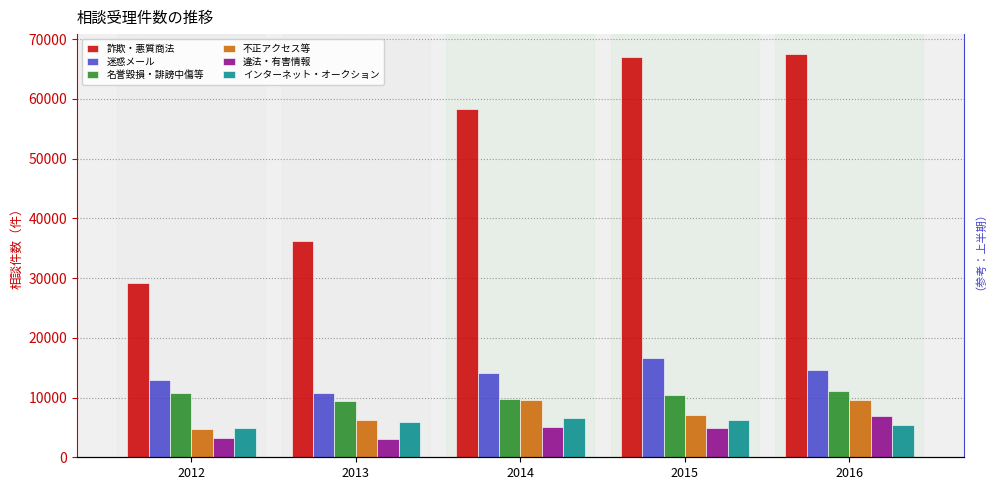

Between 2014 and 2016, which series saw the biggest shift?

詐欺・悪質商法